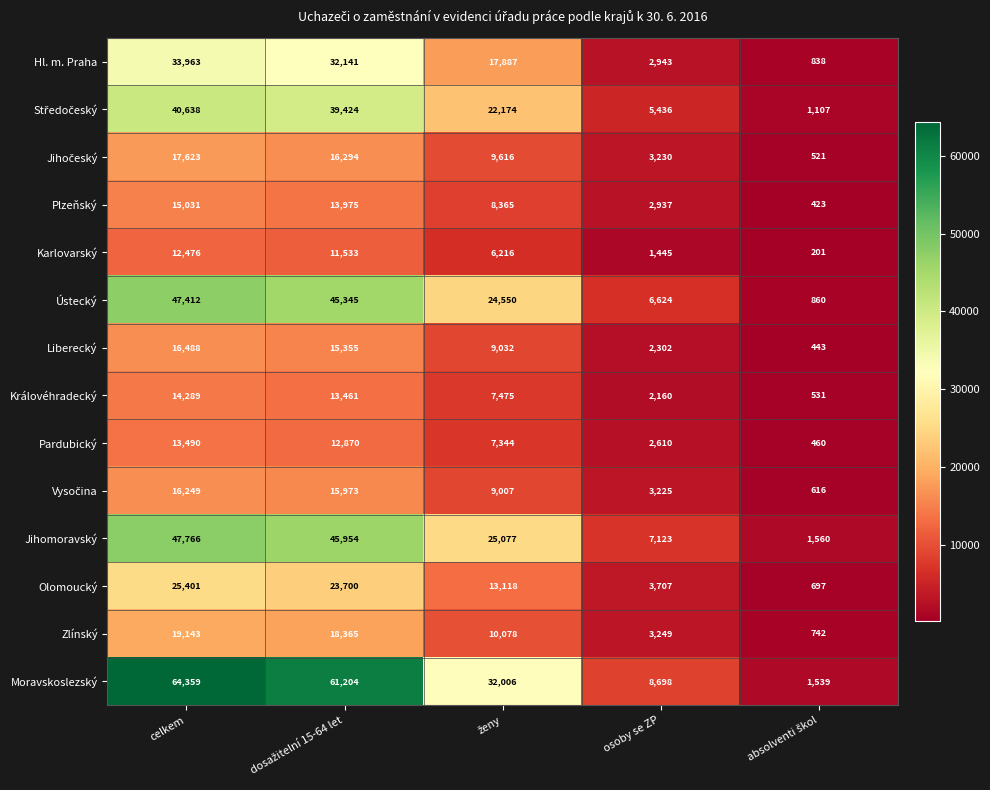

Is it true that Jihomoravský equals 47766 at celkem?

True